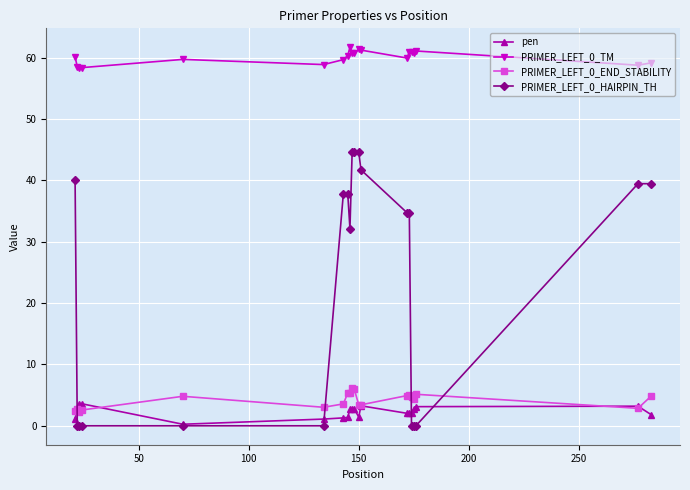

Which series has the largest range (max minus min)?

PRIMER_LEFT_0_HAIRPIN_TH